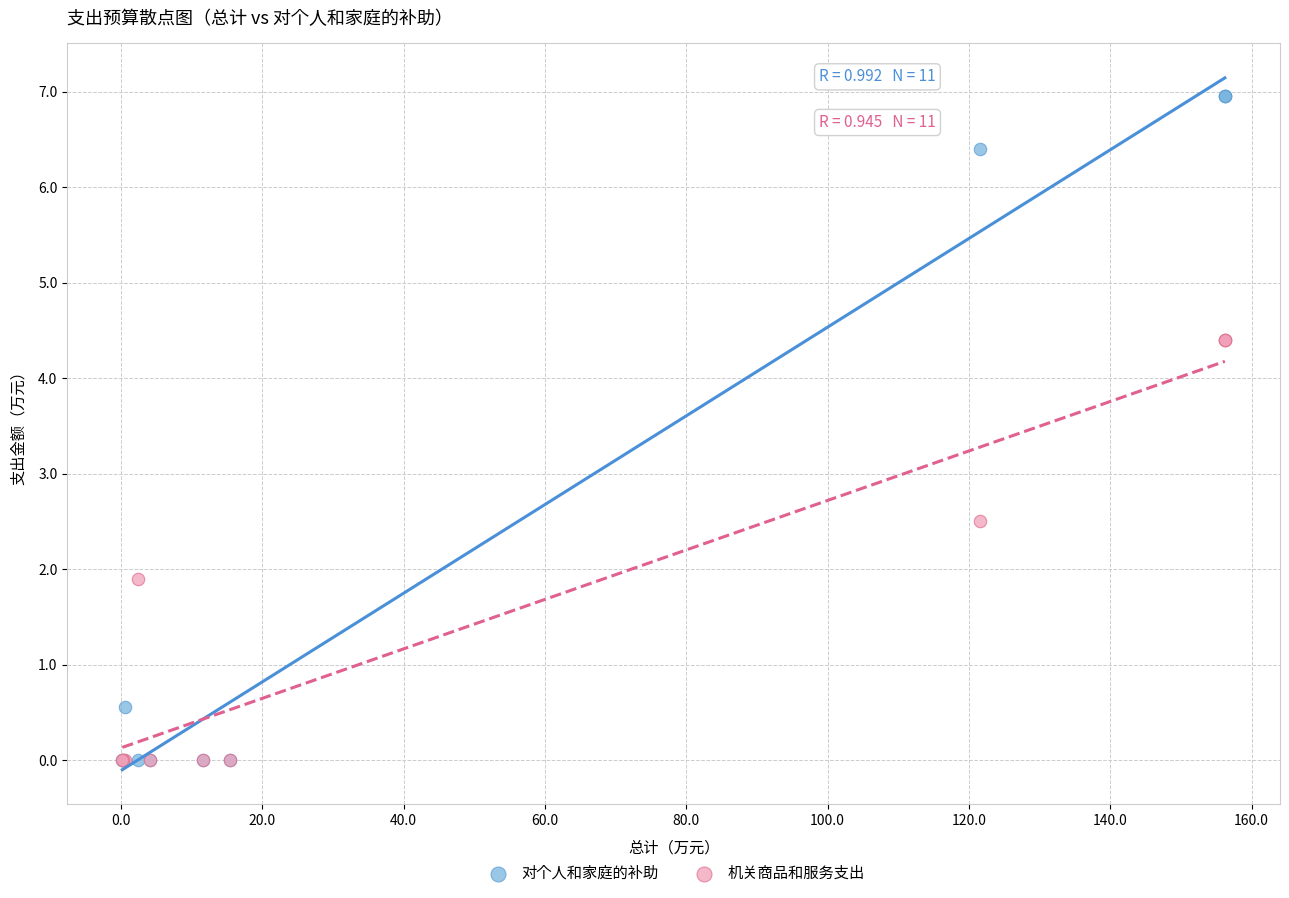

Which series has the largest Y range (max minus min)?

对个人和家庭的补助